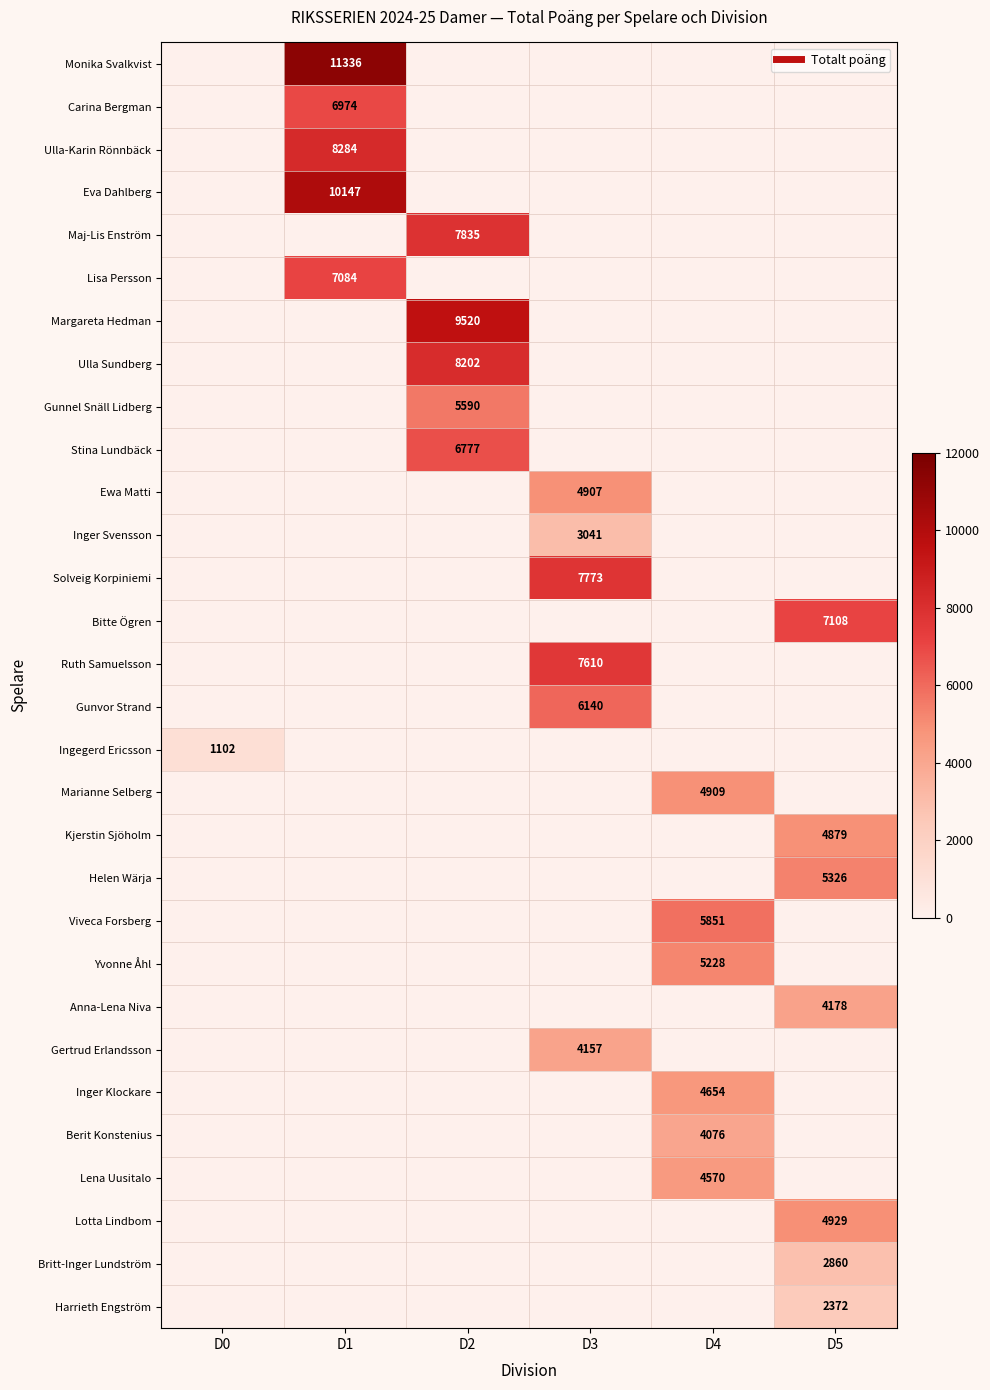

The Harrieth Engström series shows 0 at D0. True or false?

True